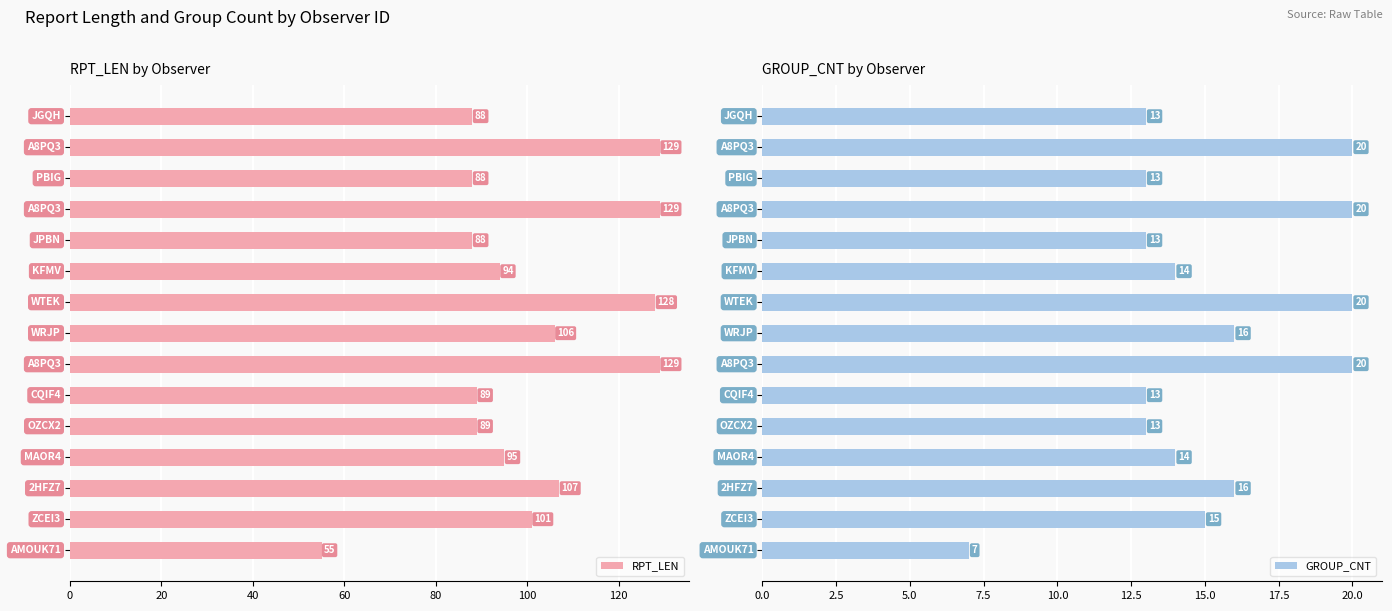

What is the sum of all RPT_LEN values?

1515